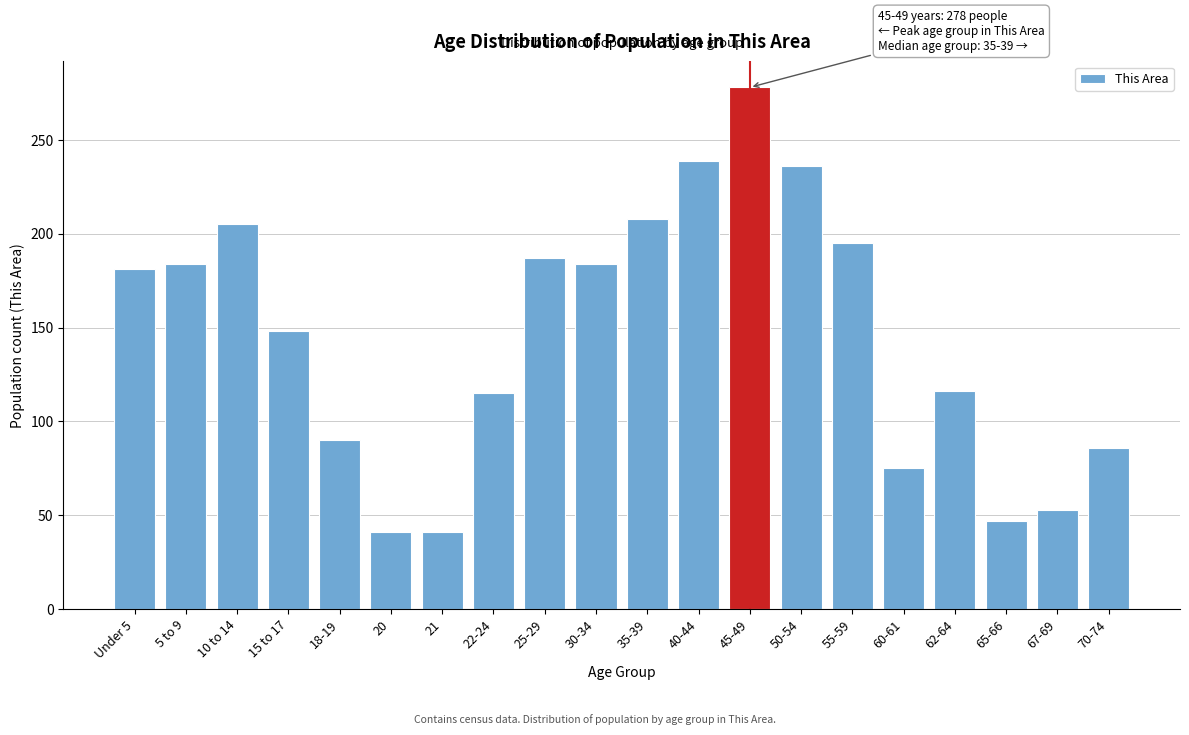

Which label corresponds to the largest value in the chart?

45-49